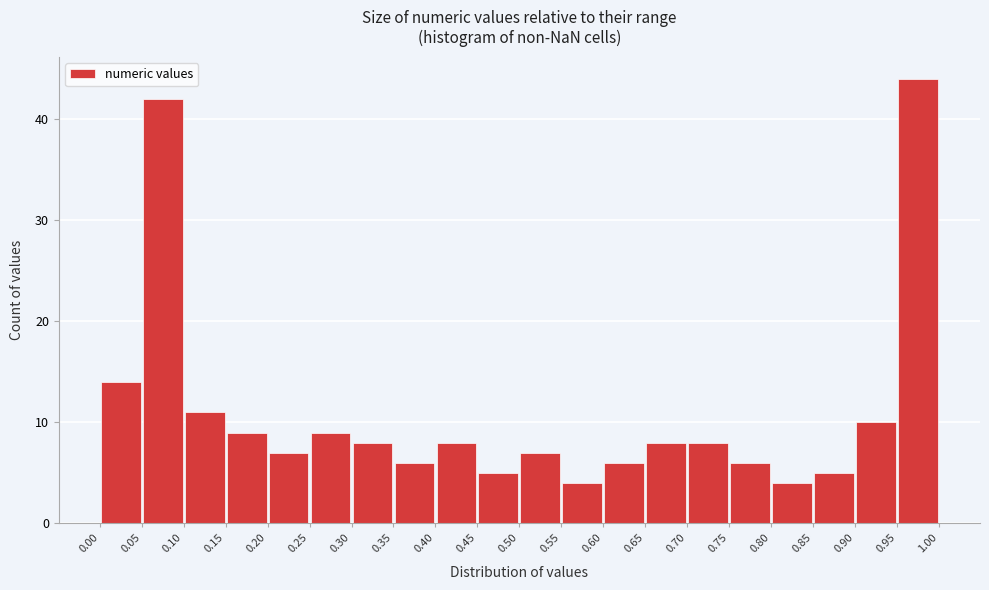

What is the height of the bar covering 0.75 to 0.80 on the x-axis? The values are not printed on the chart, so give them approximately, as read against the axis.

6